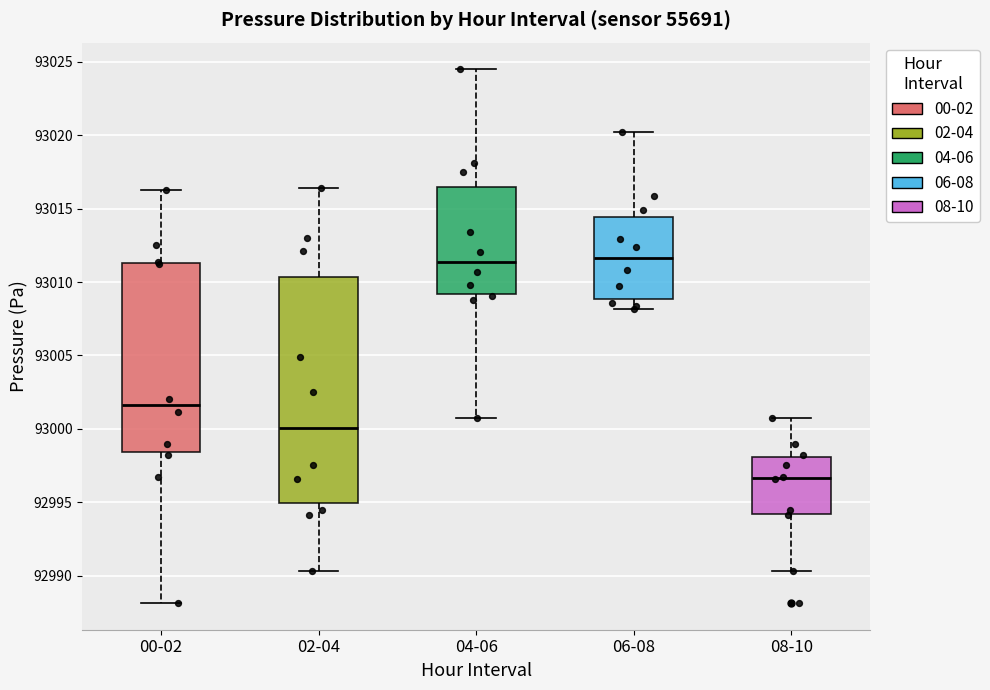

Reading left to right, read every box against the y-axis: the position of its median line, the range the box covers, and the ends of its whiskers. The values are not printed on the chart, so give them approximately, as read against the axis.

00-02: median 93001.5, box 92998.5 to 93011.5, whiskers 92988.0 to 93016.5
02-04: median 93000.0, box 92995.0 to 93010.5, whiskers 92990.5 to 93016.5
04-06: median 93011.5, box 93009.0 to 93016.5, whiskers 93001.0 to 93024.5
06-08: median 93011.5, box 93009.0 to 93014.5, whiskers 93008.0 to 93020.0
08-10: median 92996.5, box 92994.0 to 92998.0, whiskers 92990.5 to 93001.0